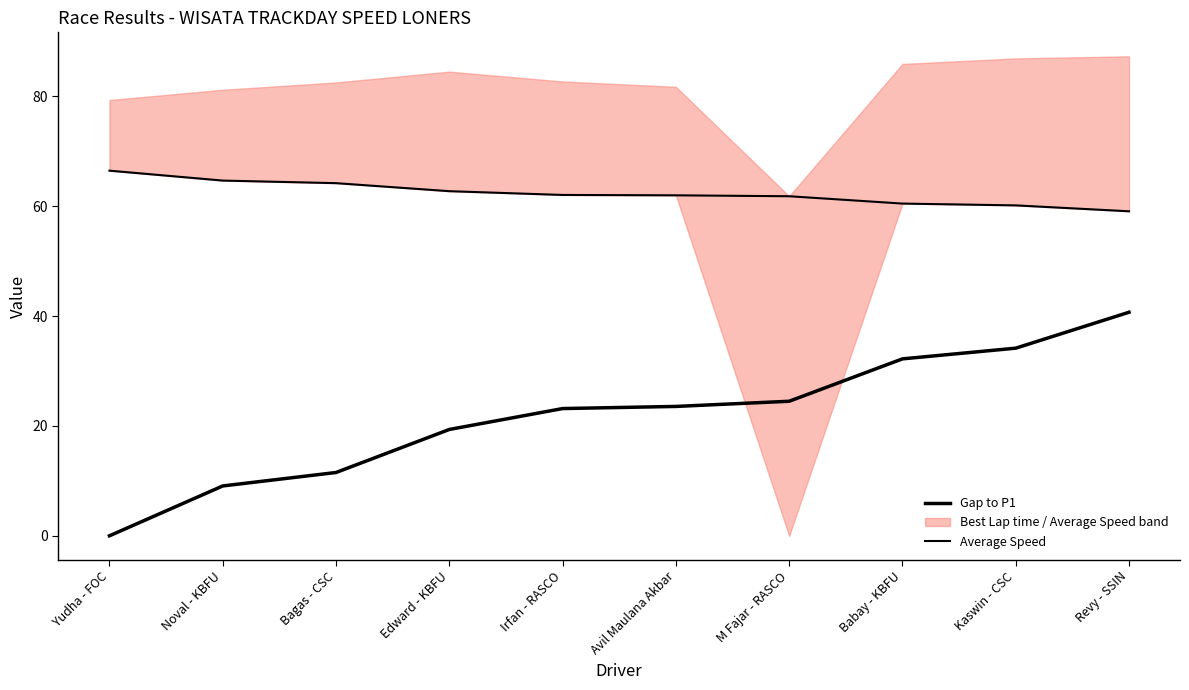

Rank the series by their average value, from highest to lowest.

Average Speed, Gap to P1